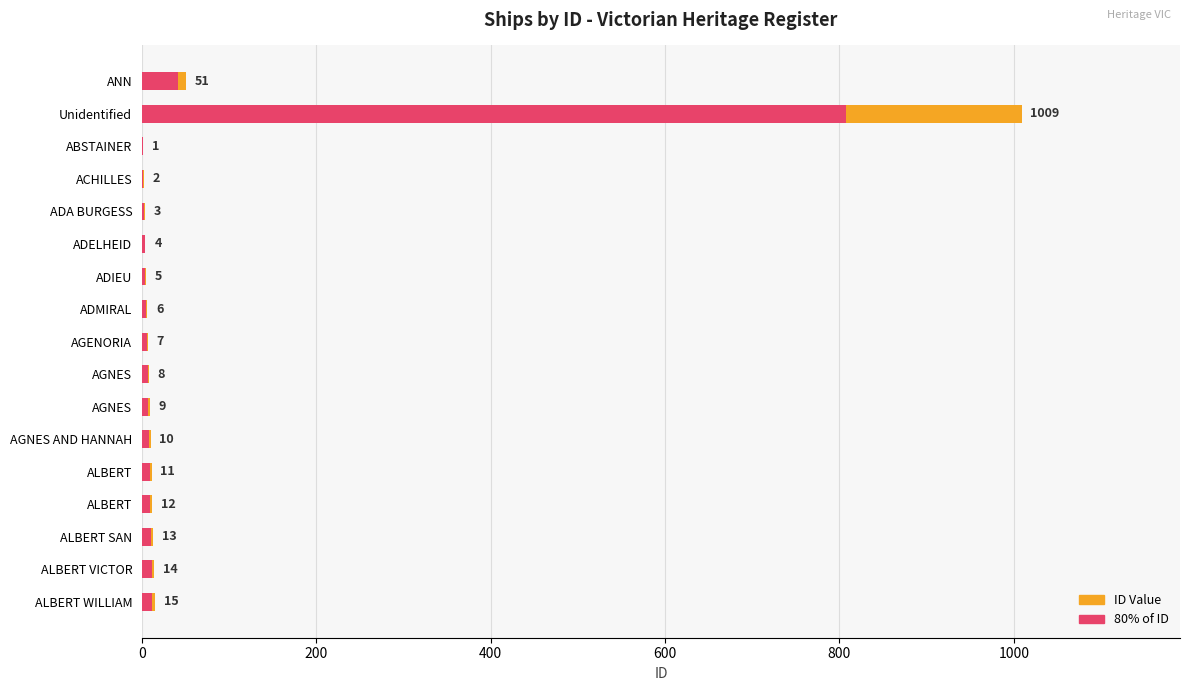

True or false: ID Value has a value of 9.0 at AGNES.

True